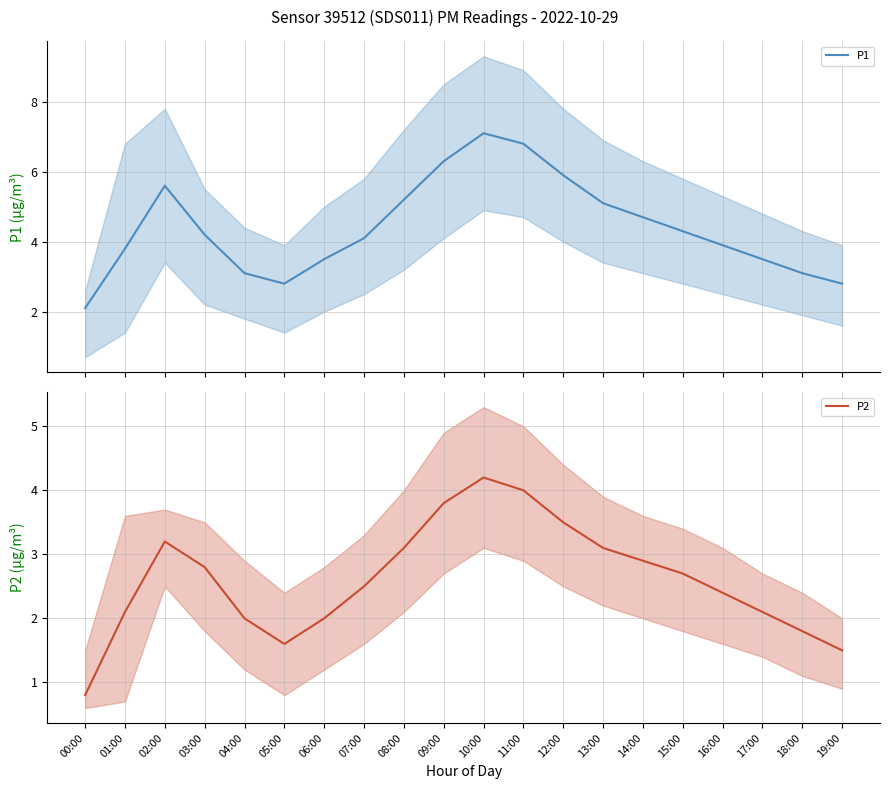

Which series changed the most between 10:00 and 17:00?

P1